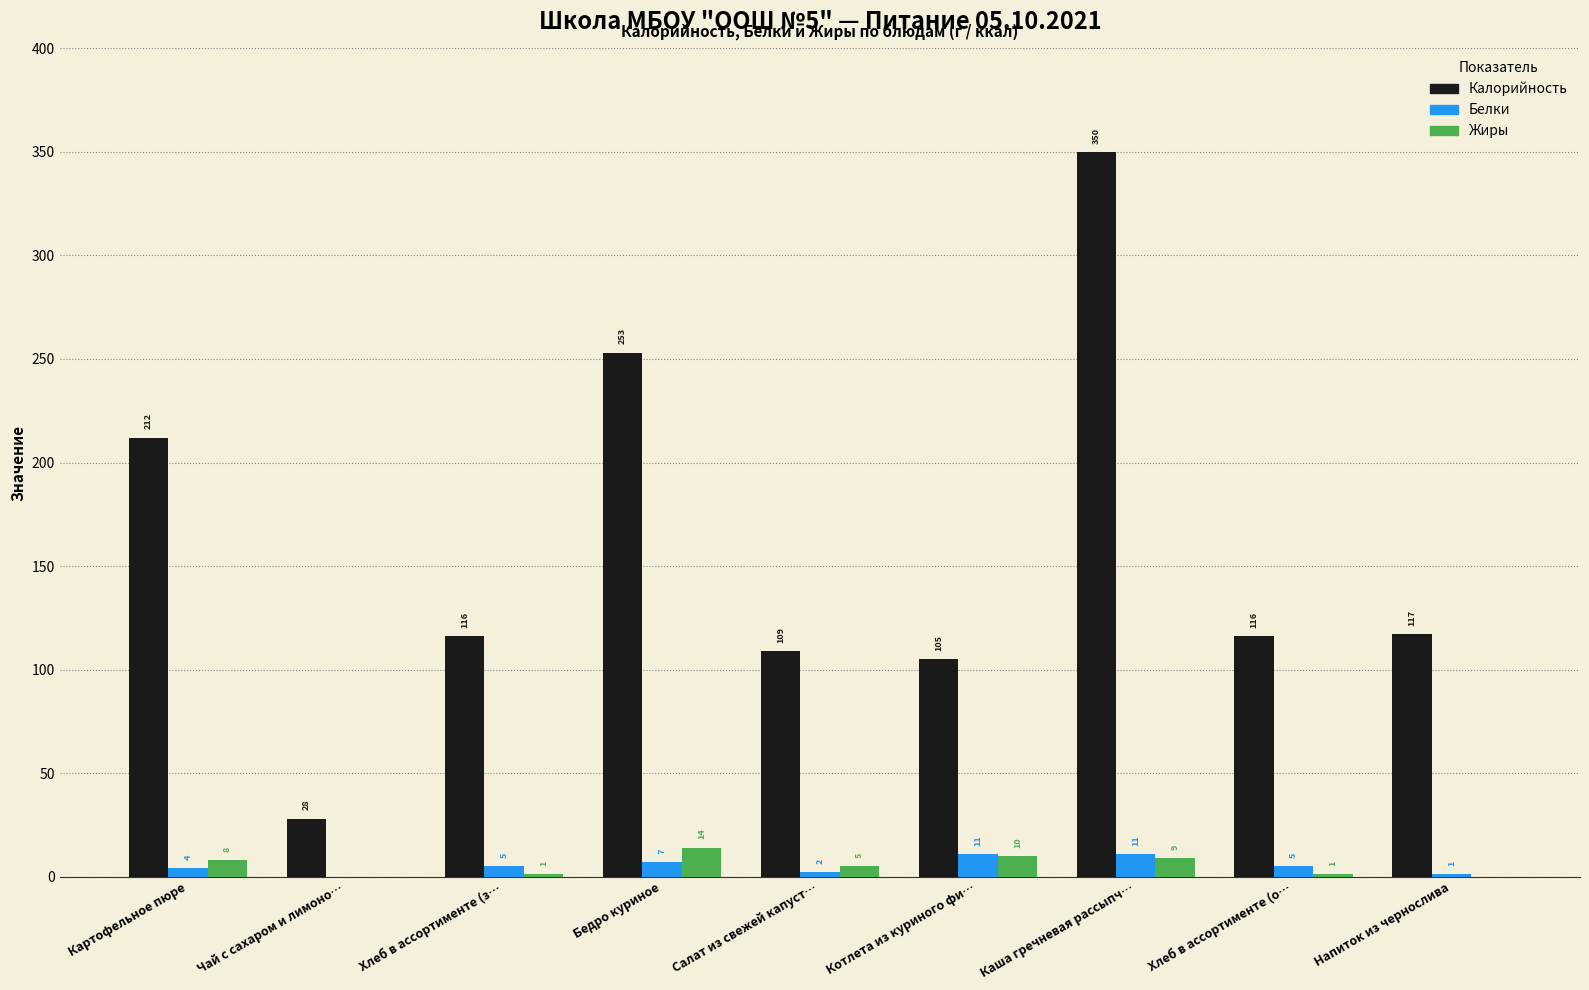

How many distinct data groups are displayed?

3